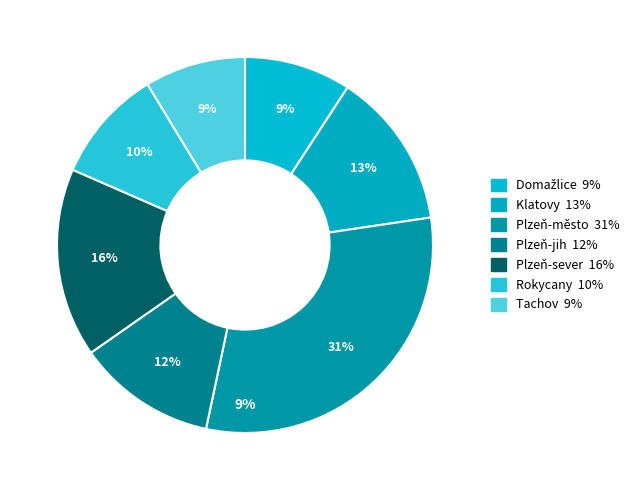

Combined, do Rokycany and Klatovy account for over 50%?

No